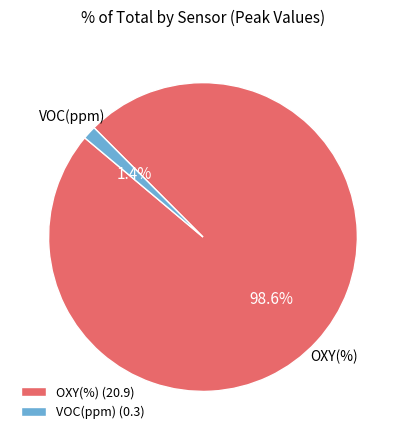

To the nearest percent, what is the average slice percentage?

50%